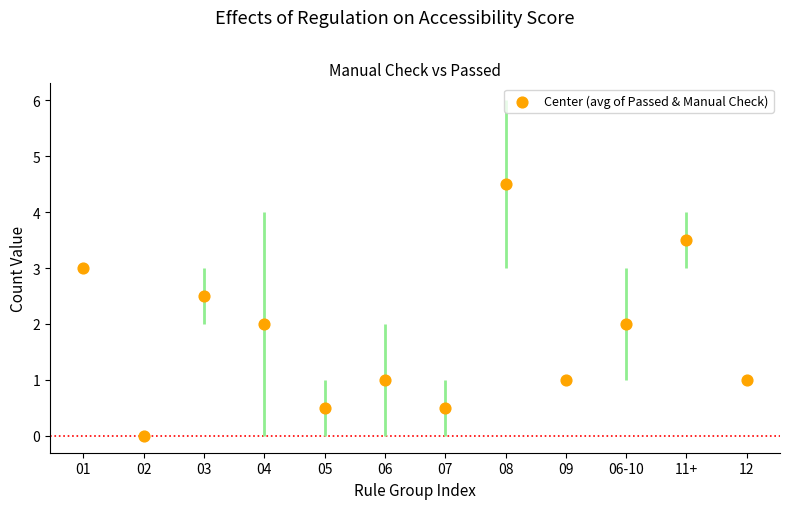

What is the average Y value?

1.8